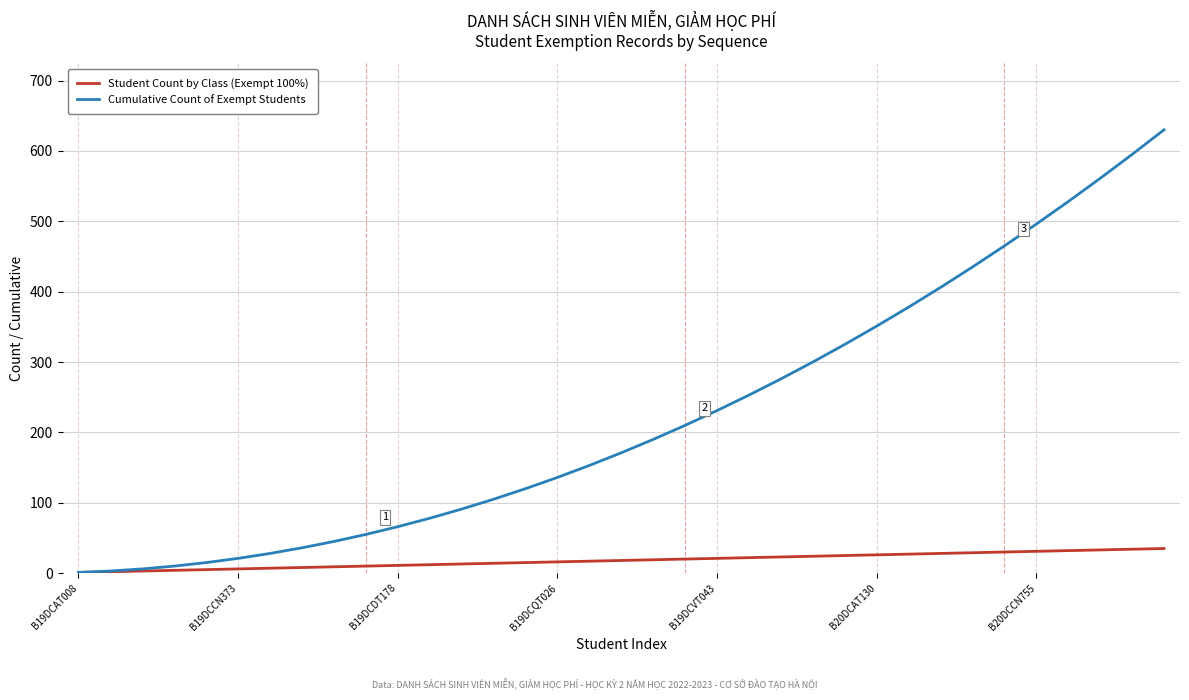

Which series has the widest spread of values?

Cumulative Count of Exempt Students